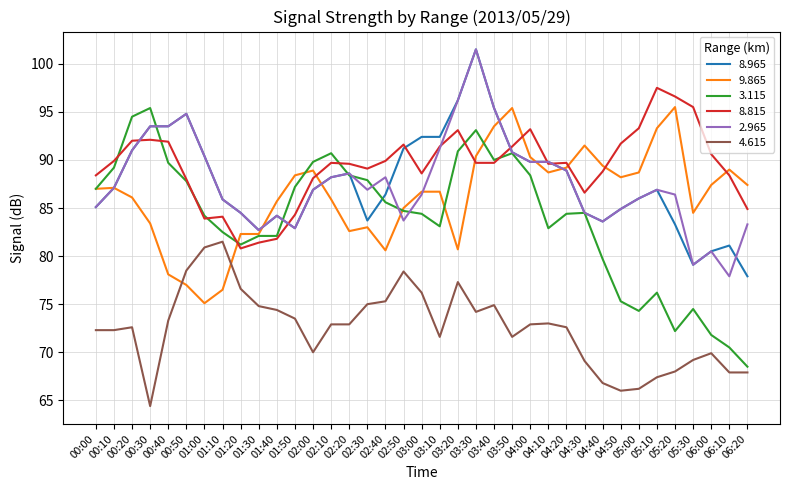

What is the difference between the maximum and minimum values in the 4.615 series?

17.1